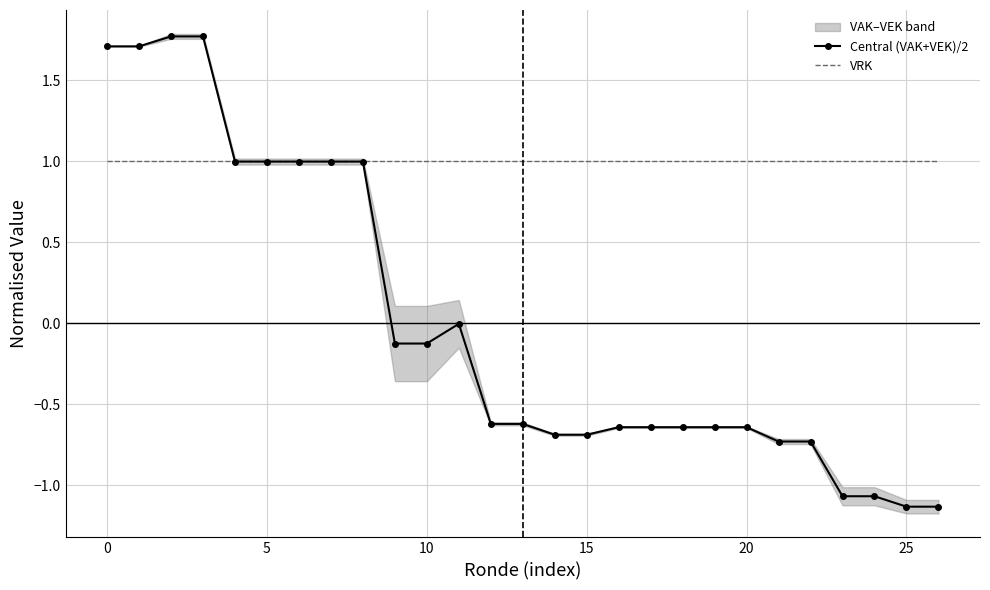

True or false: VRK has a value of 0.7 at 5.

False